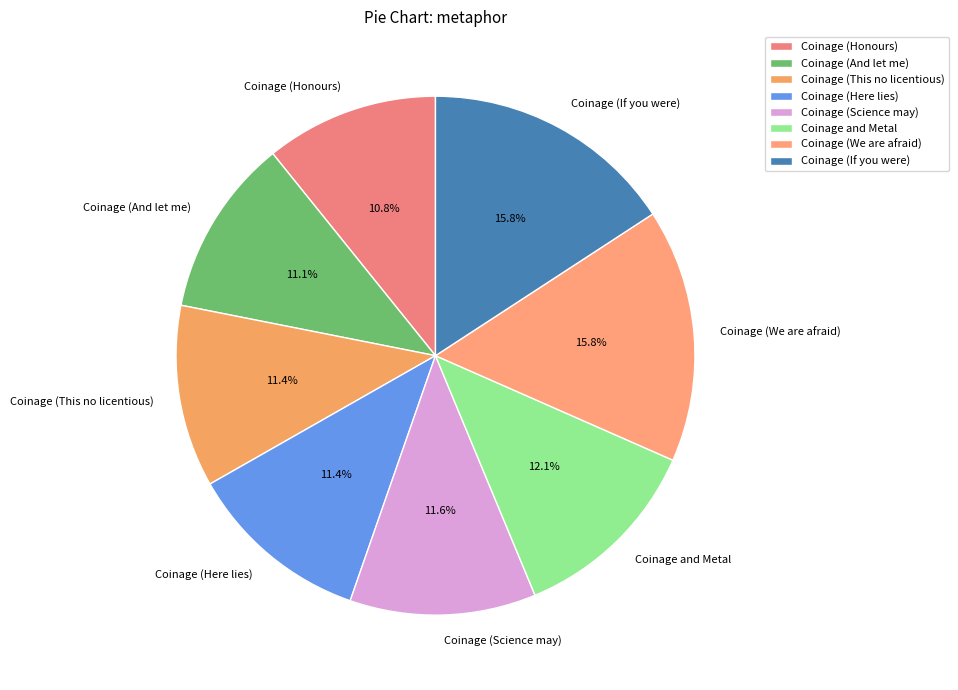

To the nearest percent, what is the average slice percentage?

12%